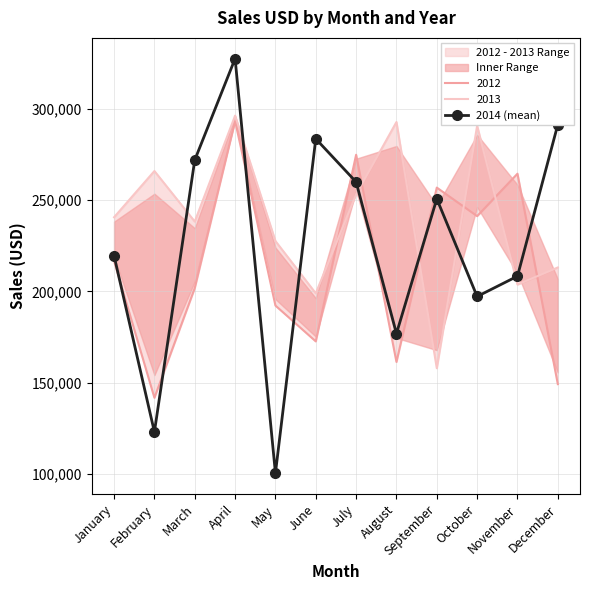

Rank the categories by value from highest to lowest.

April, December, June, March, July, September, January, November, October, August, February, May